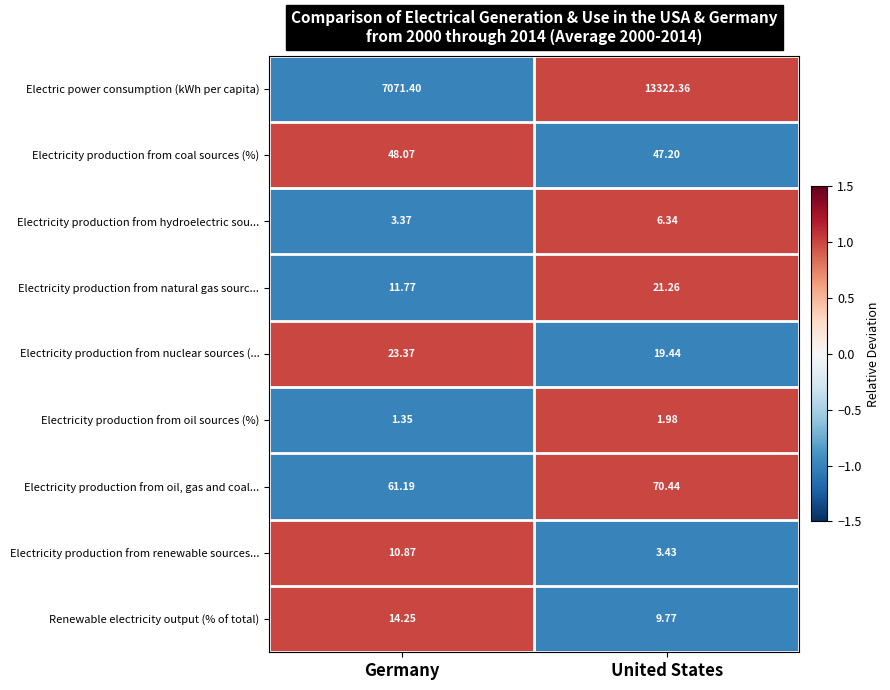

Rank the series at United States from lowest to highest value.

Electricity production from oil sources (%), Electricity production from renewable sources..., Electricity production from hydroelectric sou..., Renewable electricity output (% of total), Electricity production from nuclear sources (..., Electricity production from natural gas sourc..., Electricity production from coal sources (%), Electricity production from oil, gas and coal..., Electric power consumption (kWh per capita)